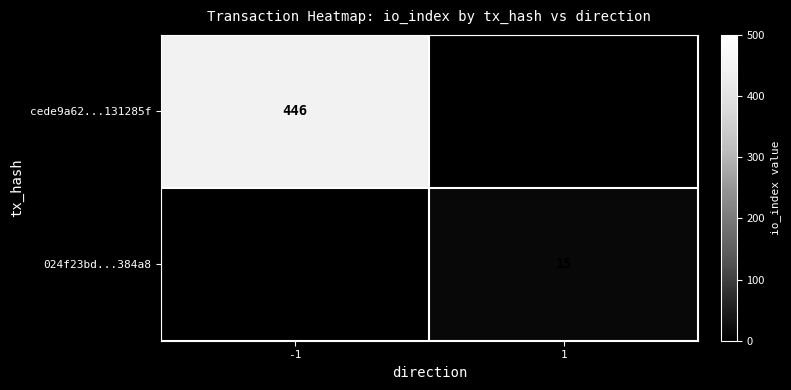

Is it true that 024f23bd...384a8 equals 21.0 at 1?

False